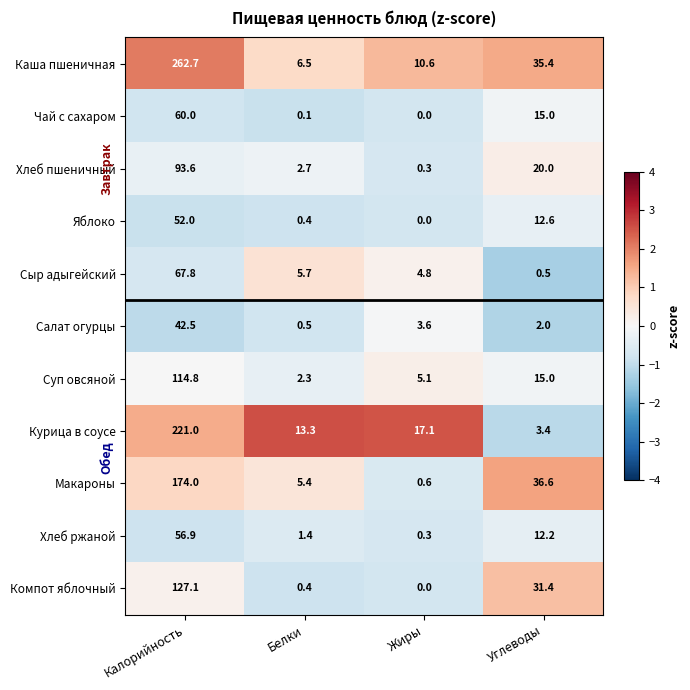

What is the spread (max minus min) of values at Углеводы?

36.1